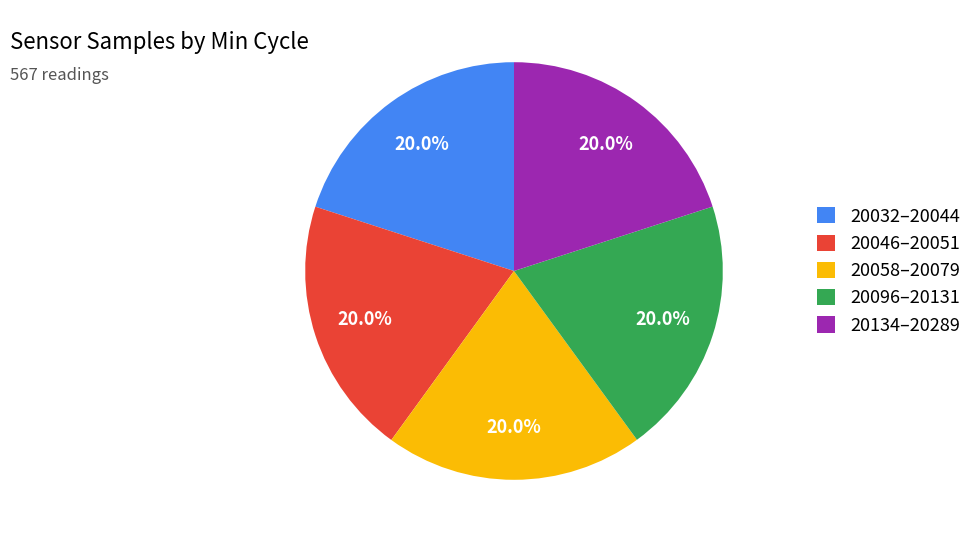

Count the number of slices in the pie.

5